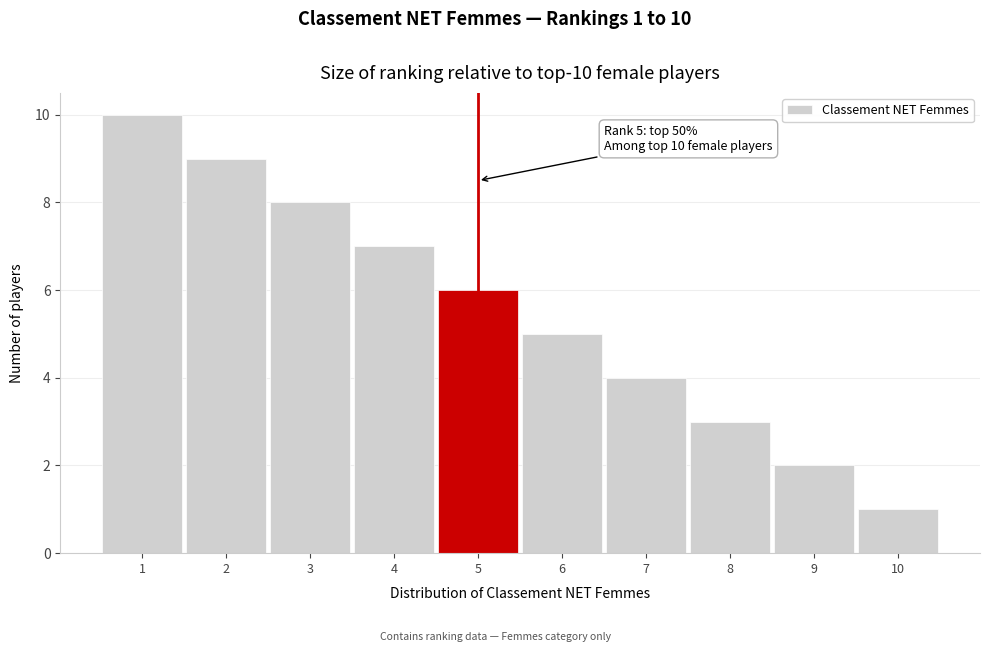

Which range on the x-axis has the tallest bar?

0.5 to 1.5